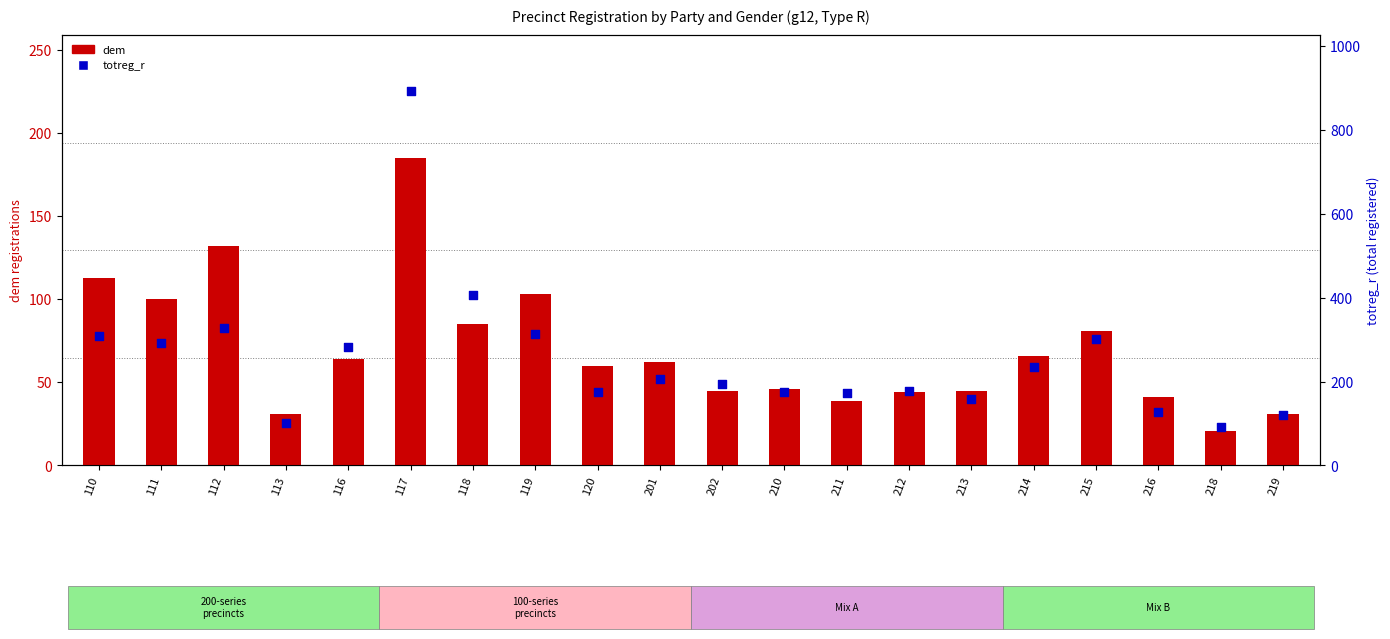

Which series reaches the minimum Y coordinate?

dem